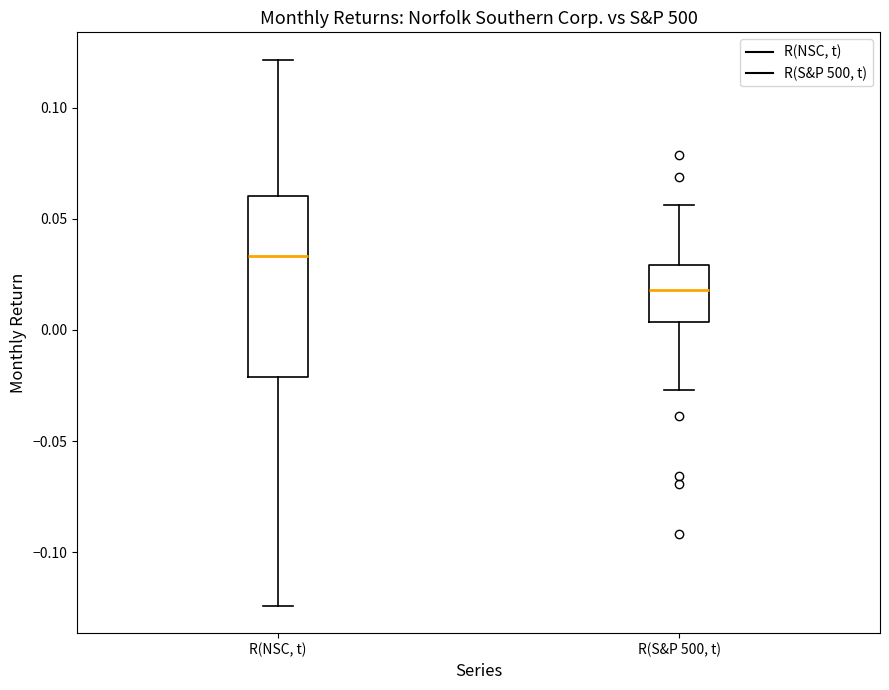

Which box is the tallest, from its lower edge to its upper edge?

R(NSC, t)